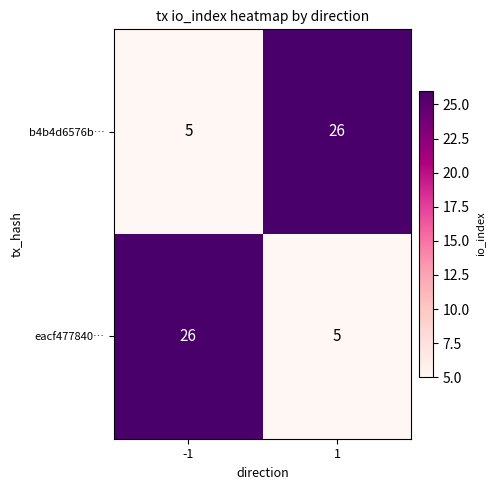

Reading right to left, what are all the values shown in this chart?

b4b4d6576b…: 26	5
eacf477840…: 5	26